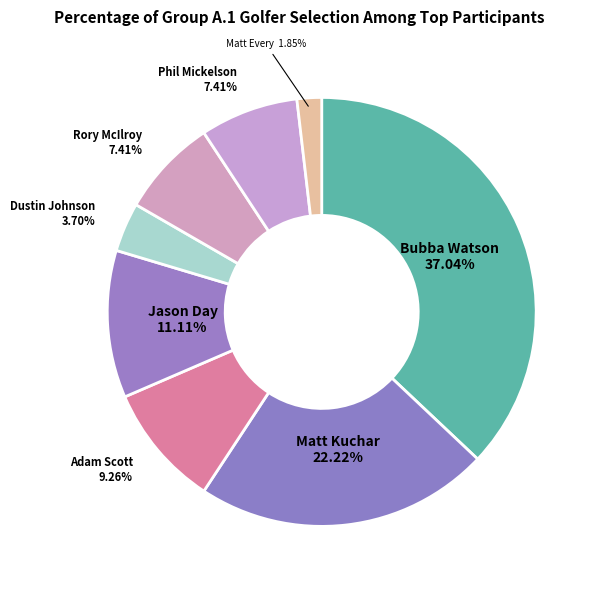

What portion of the pie excludes Jason Day?

88.9%